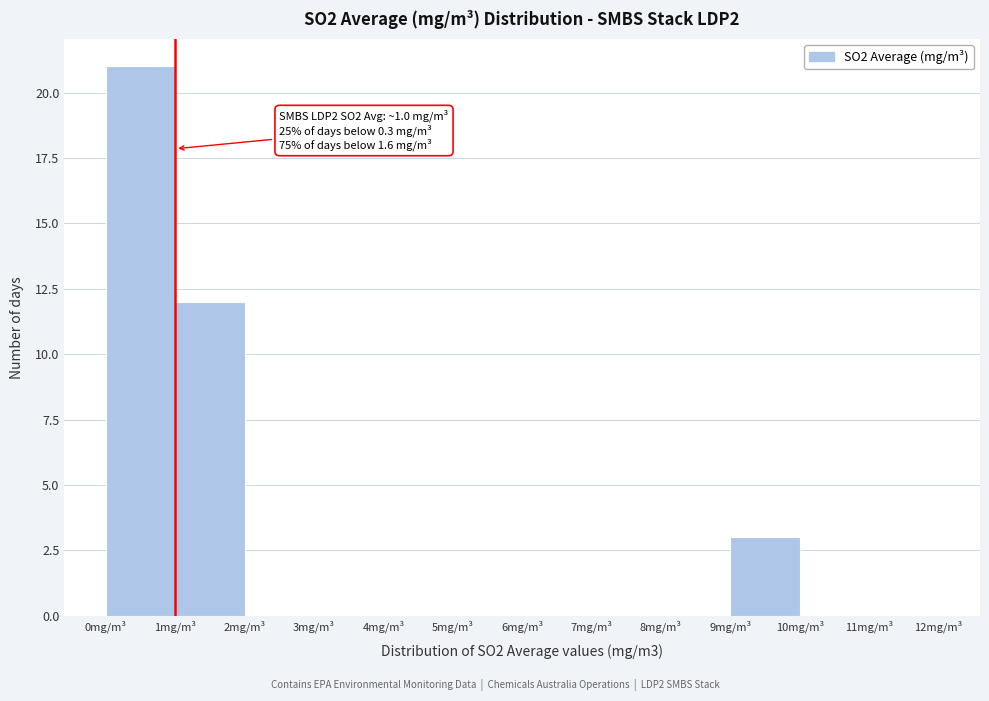

Over which range of the x-axis is the bar tallest?

0 to 1